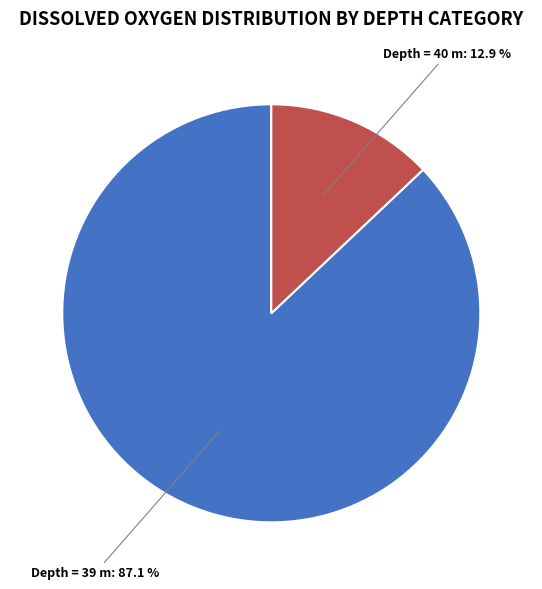

How many slices are in this pie chart?

2